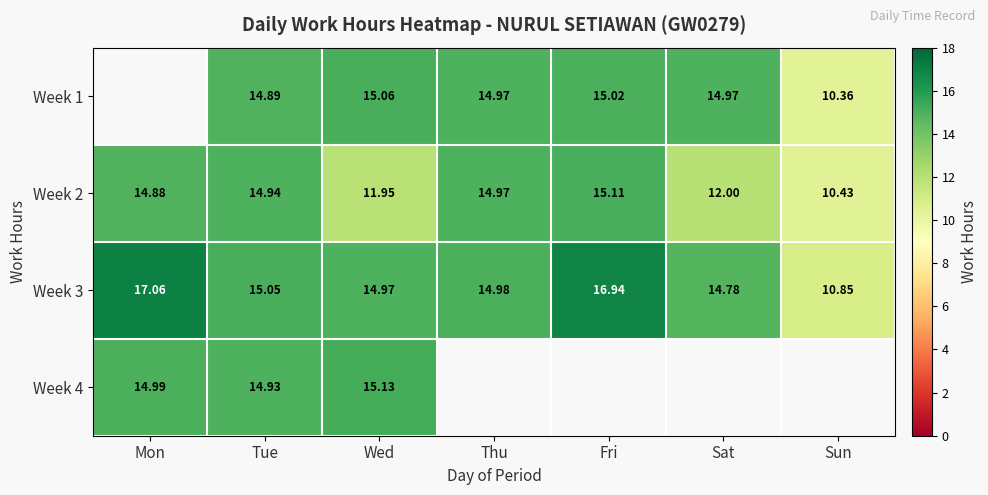

What is the difference between the Week 2 values at Wed and Mon?

2.9